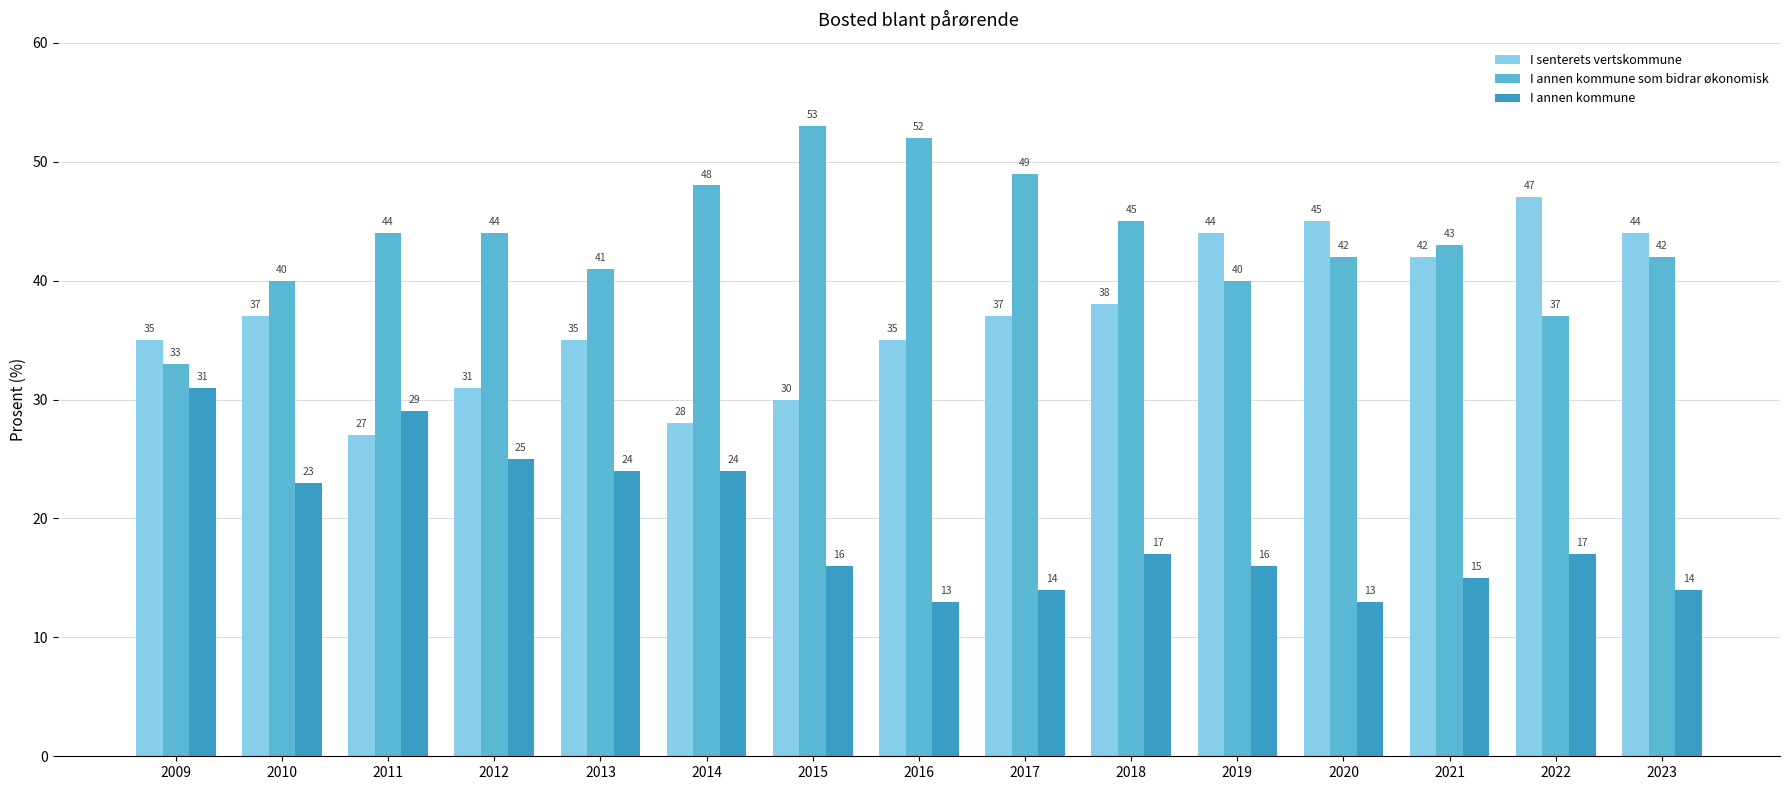

What is the spread (max minus min) of values at 2019?

28